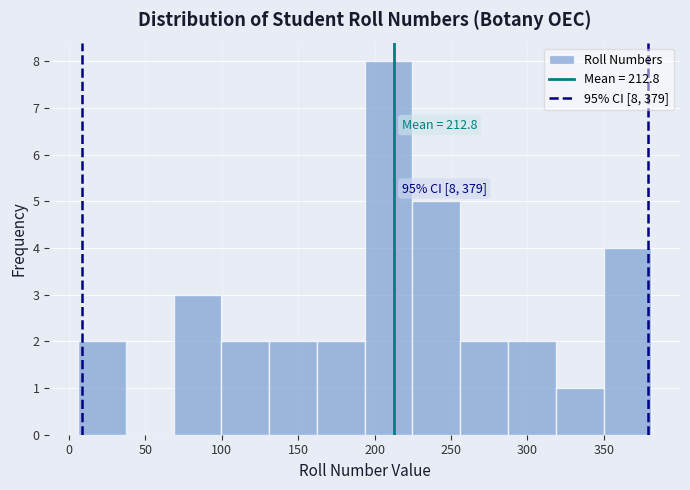

Which range on the x-axis has the tallest bar?

195 to 225